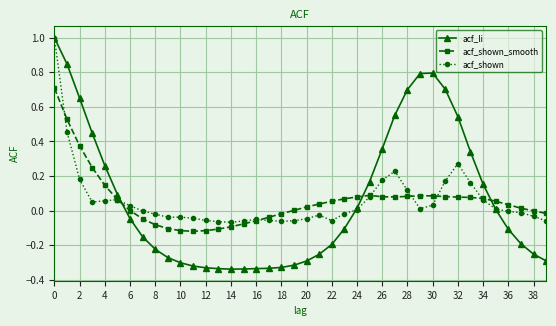

How many times do acf_shown_smooth and acf_li cross each other?

3